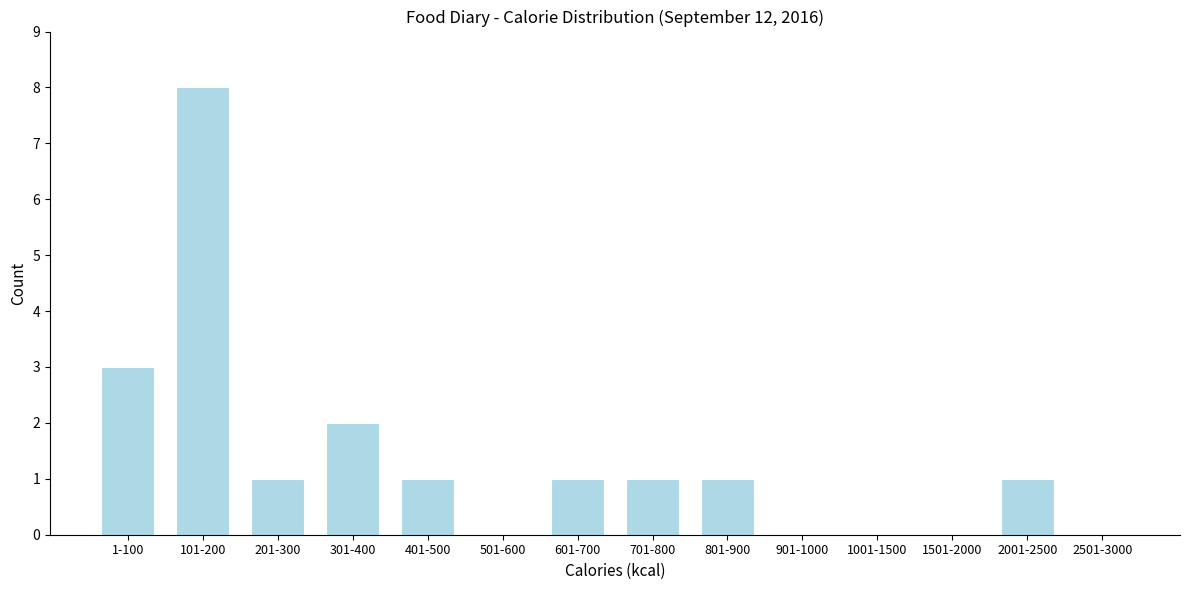

Reading left to right, list all the values displayed in this chart.

1-100=3	101-200=8	201-300=1	301-400=2	401-500=1	501-600=0	601-700=1	701-800=1	801-900=1	901-1000=0	1001-1500=0	1501-2000=0	2001-2500=1	2501-3000=0